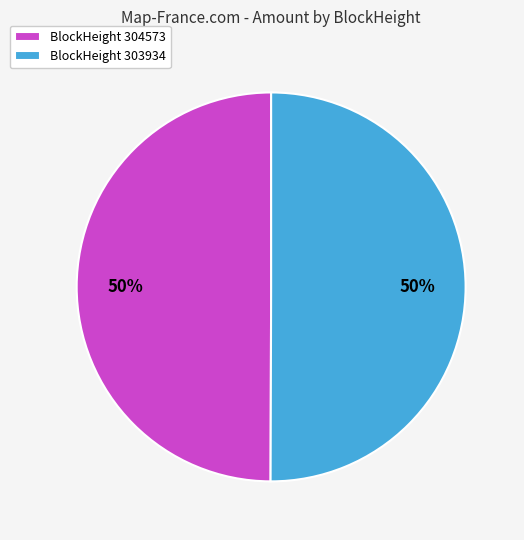

How many segments does this pie chart have?

2